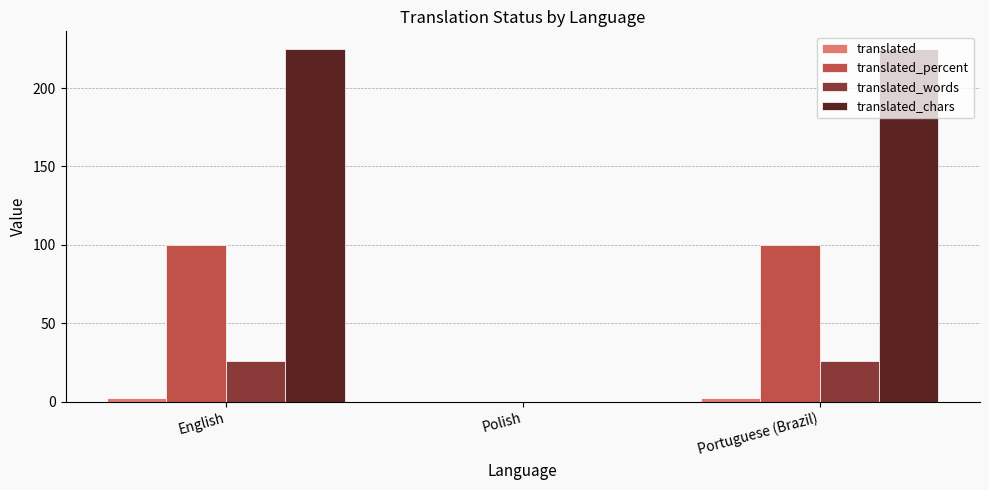

What is the total value across all series at English?

353